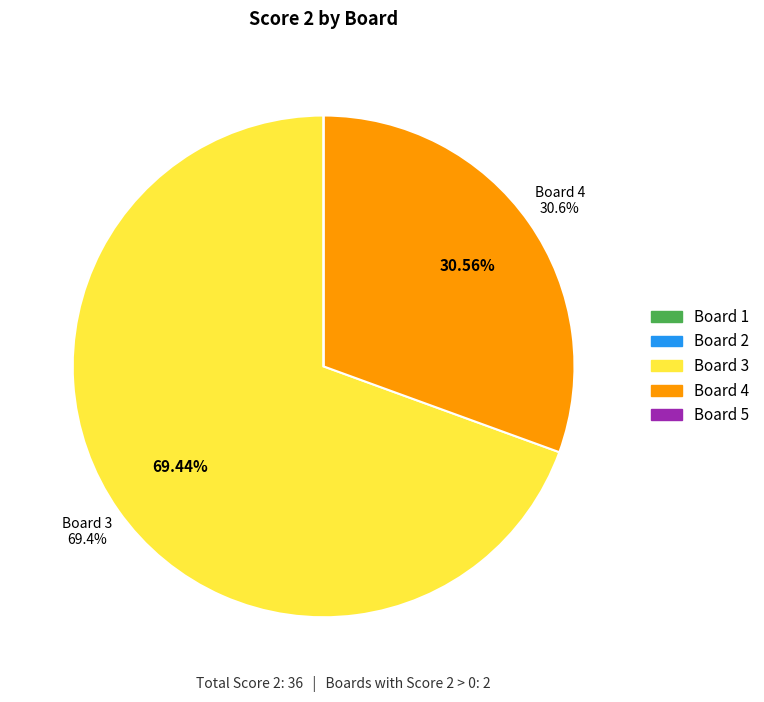

Is Board 3 the majority of the pie?

Yes